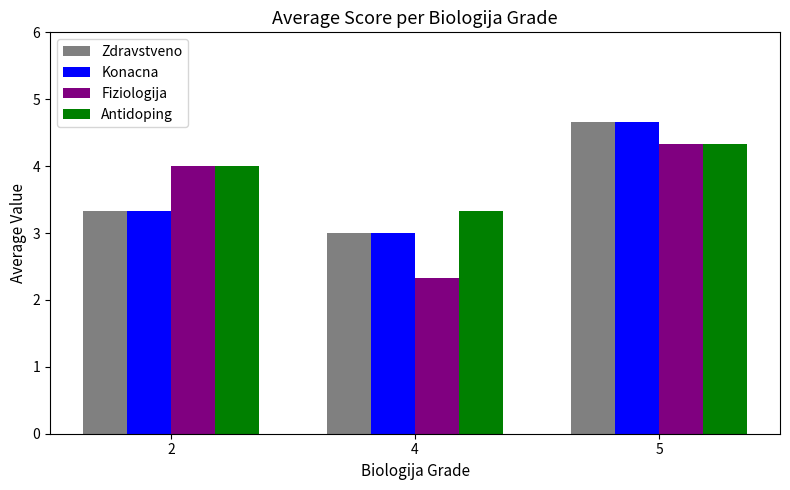

How many bars are there in each group?

4